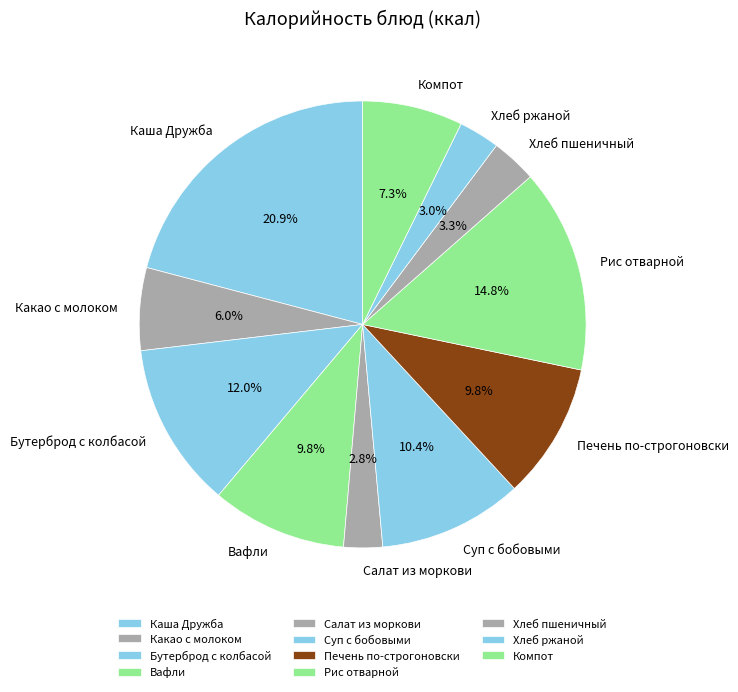

Approximately how many times larger is the value at Какао с молоком compared to Суп с бобовыми?

0.6